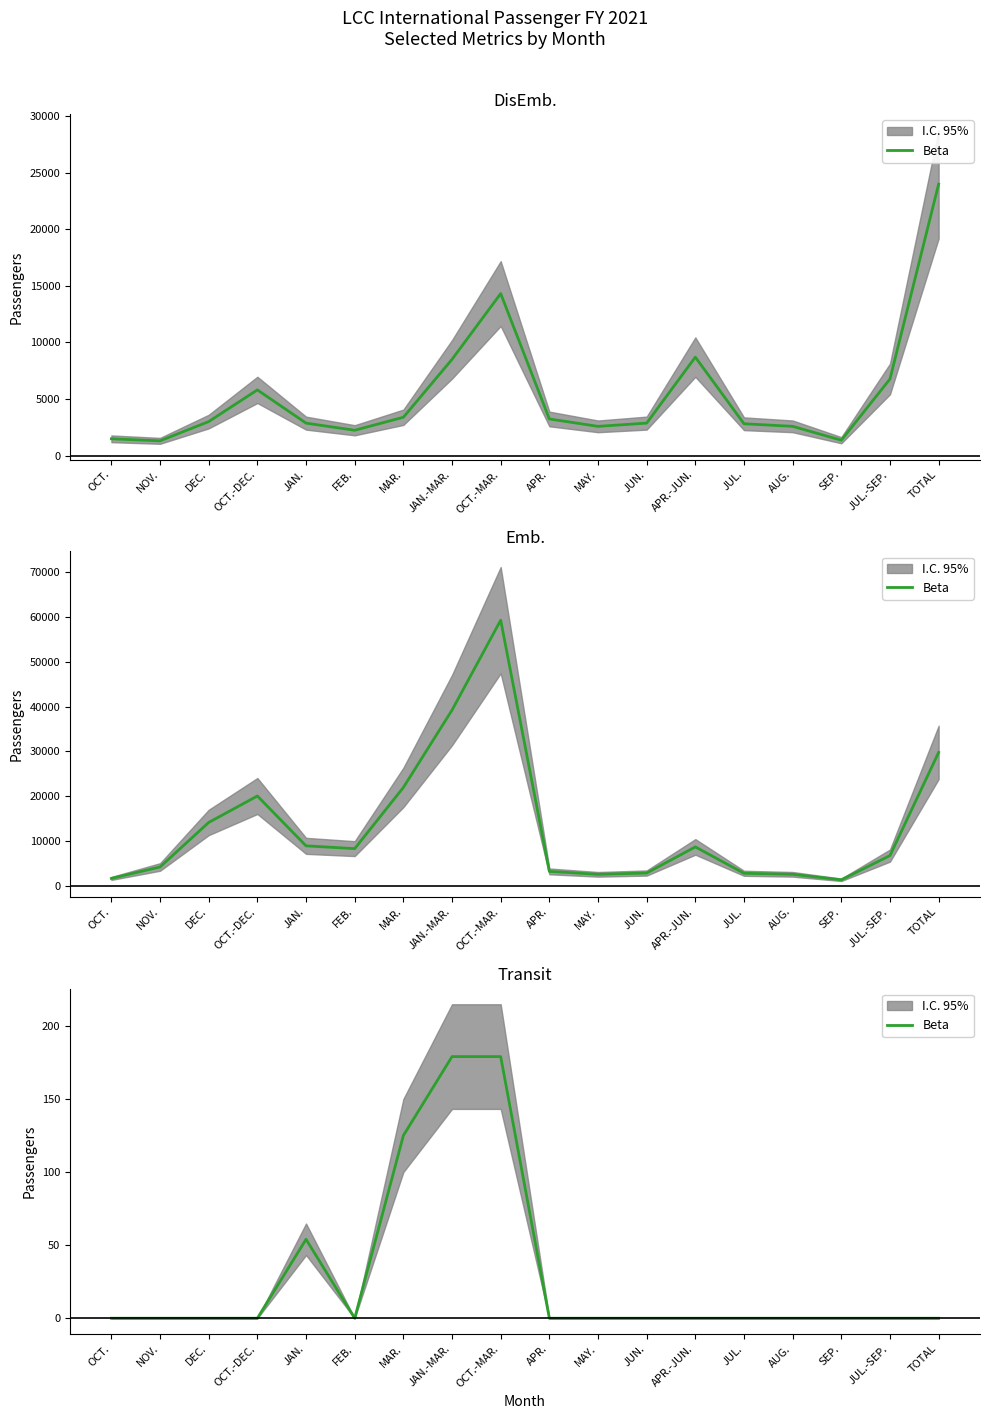

Rank the categories by value from highest to lowest.

JAN.-MAR., OCT.-MAR., MAR., JAN., OCT., NOV., DEC., OCT.-DEC., FEB., APR., MAY., JUN., APR.-JUN., JUL., AUG., SEP., JUL.-SEP., TOTAL